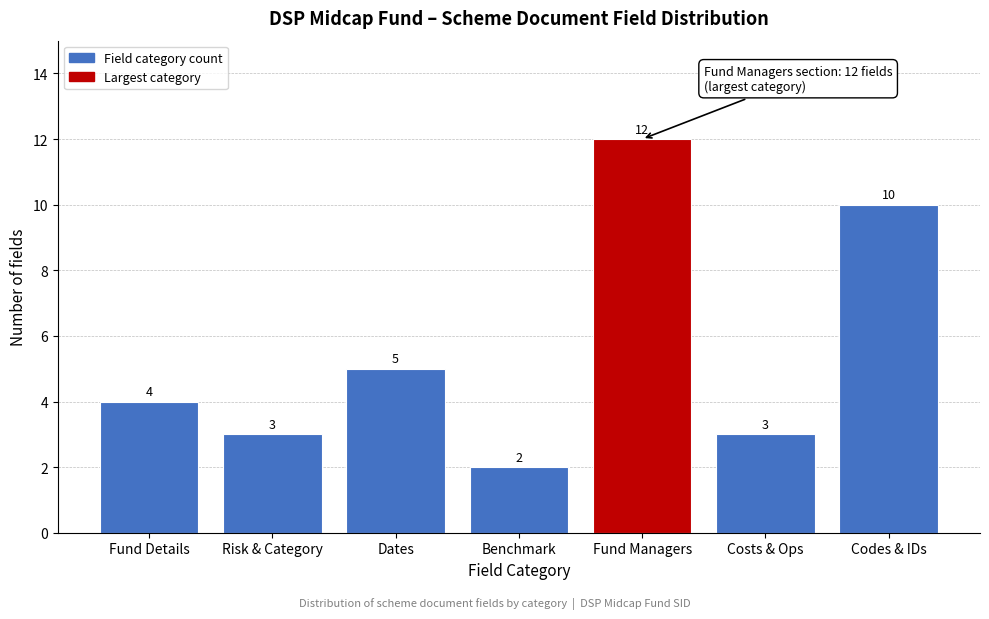

Reading left to right, extract all data points from this chart.

Fund Details=4	Risk & Category=3	Dates=5	Benchmark=2	Fund Managers=12	Costs & Ops=3	Codes & IDs=10